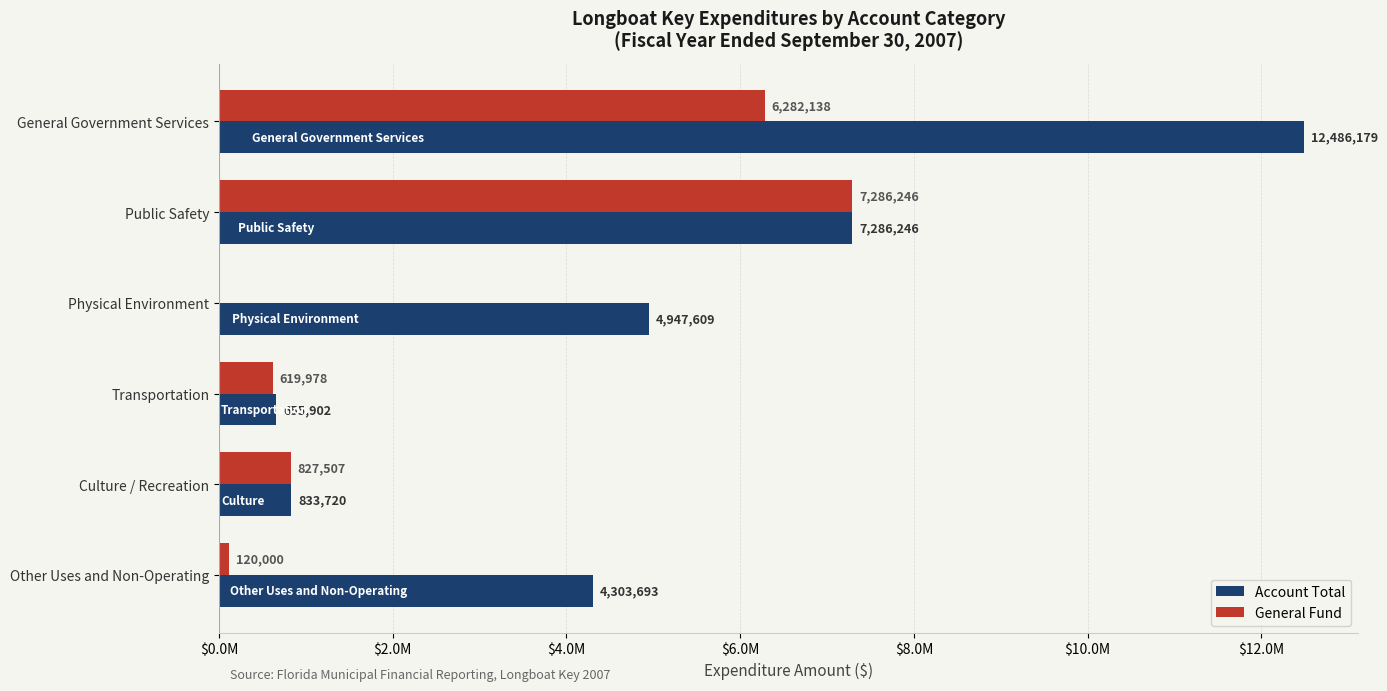

What are all the series names shown in the legend?

Account Total, General Fund